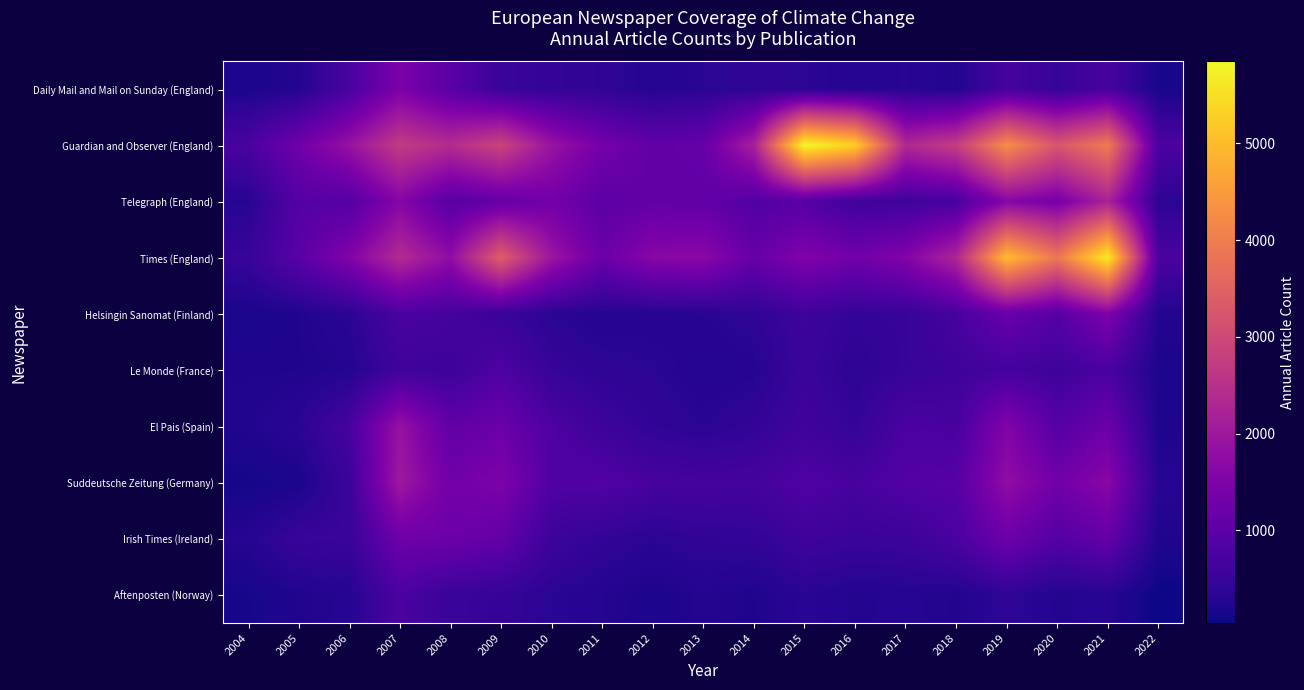

Which series has the largest total across all categories?

Guardian and Observer (England)